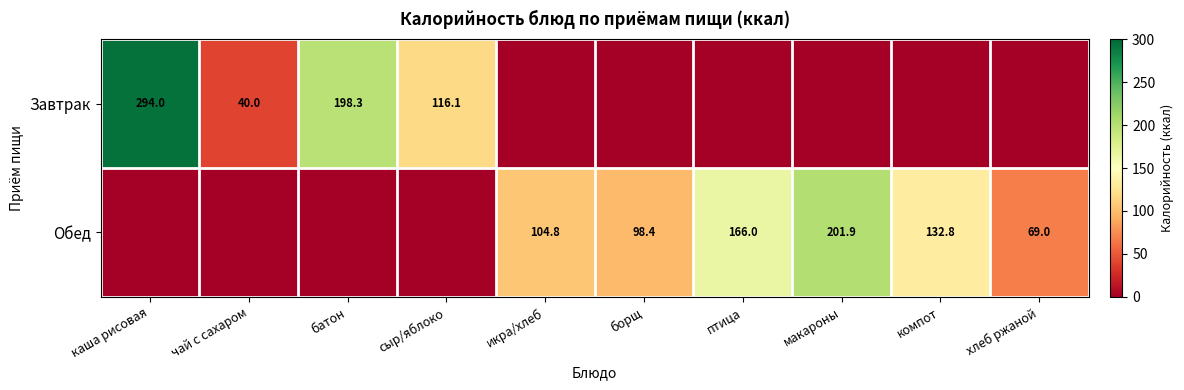

The value of Обед at борщ is 98.4. True or false?

True